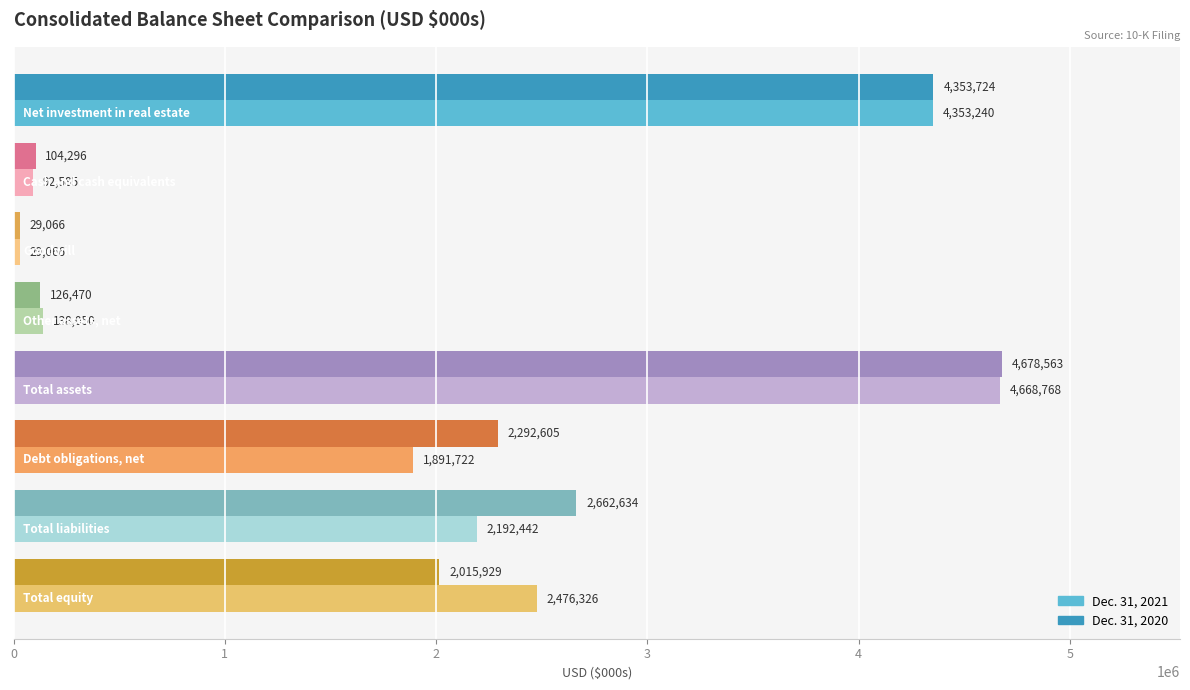

List the series in order of their peak value, highest first.

Dec. 31, 2020, Dec. 31, 2021